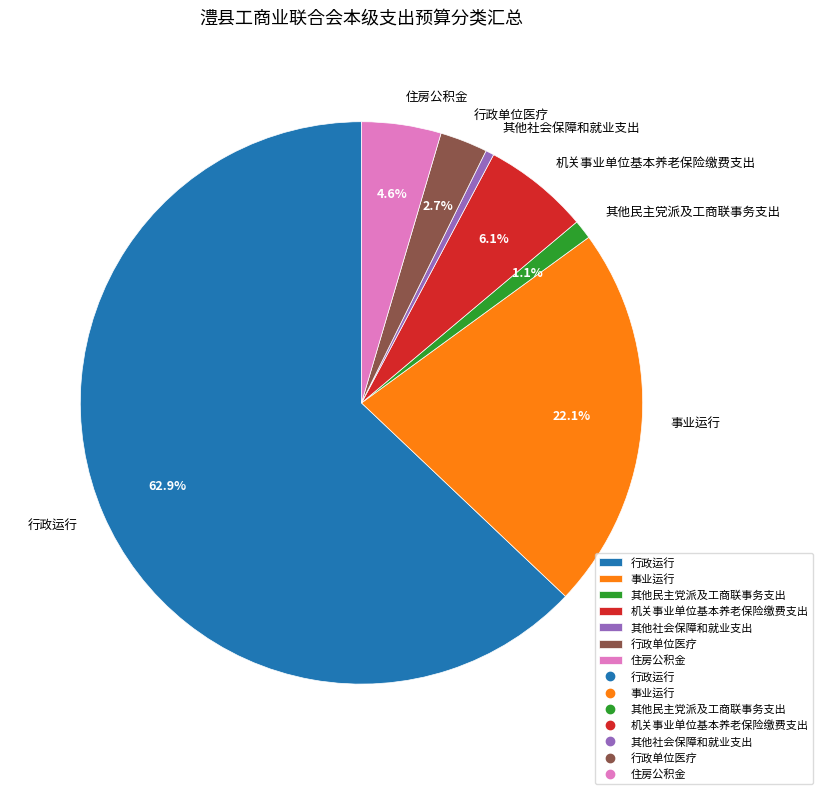

Between 其他社会保障和就业支出 and 事业运行, which is larger?

事业运行